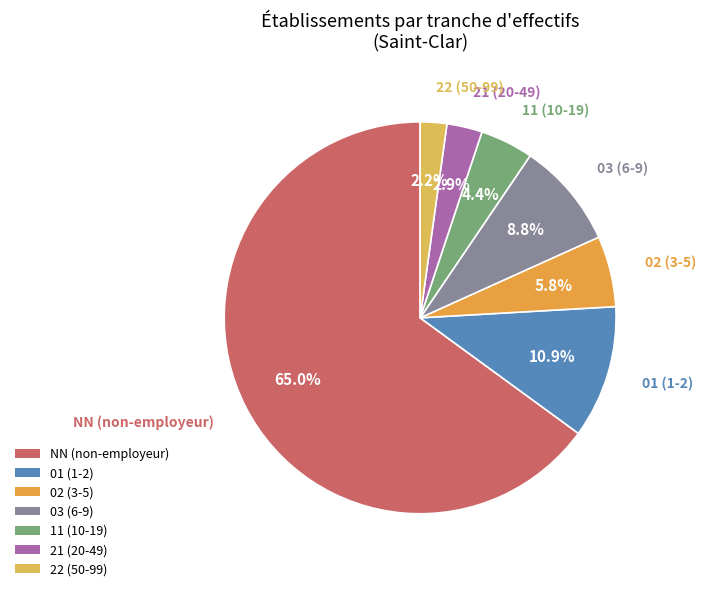

Does NN represent more than half of the total?

Yes